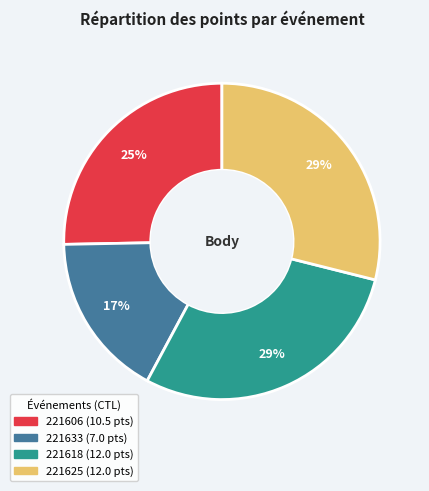

Approximately how many times larger is the value at 221606 compared to 221618?

0.9